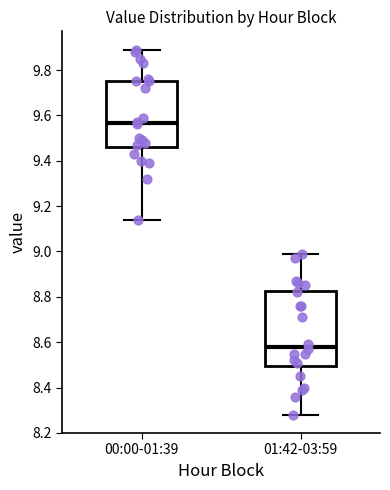

Reading left to right, read every box against the y-axis: the position of its median line, the range the box covers, and the ends of its whiskers. The values are not printed on the chart, so give them approximately, as read against the axis.

00:00-01:39: median 9.56, box 9.46 to 9.76, whiskers 9.14 to 9.90
01:42-03:59: median 8.58, box 8.50 to 8.82, whiskers 8.28 to 9.00